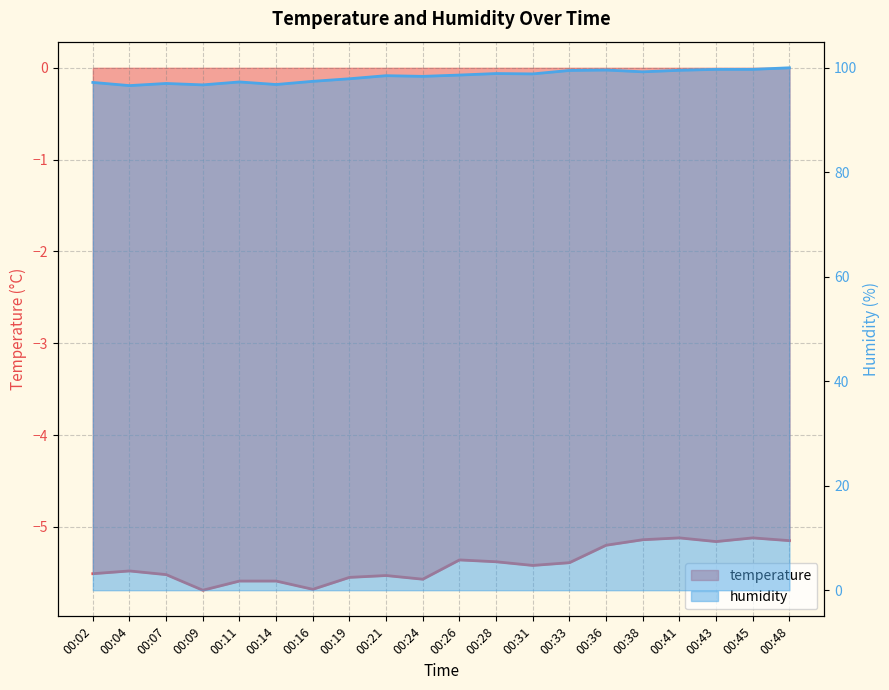

Is it true that temperature equals -5.6 at 00:11?

True